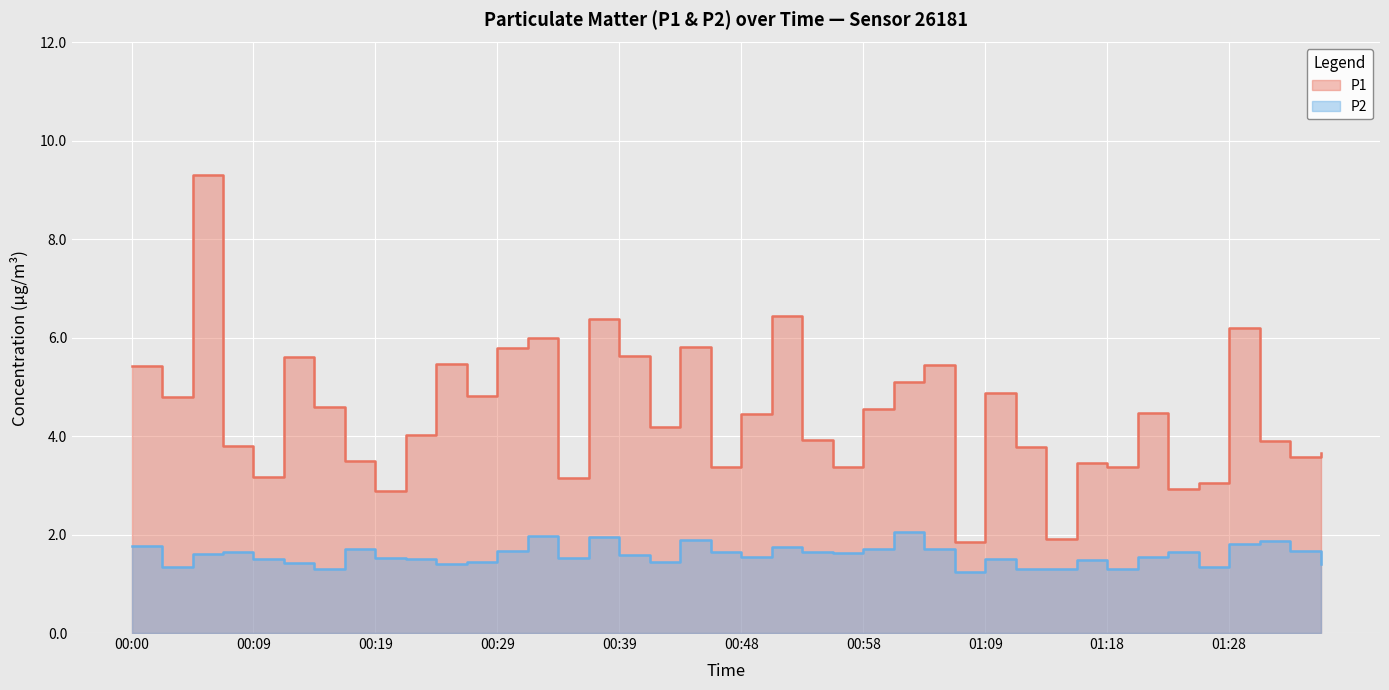

What is the label of the 13th point from the left?

00:29